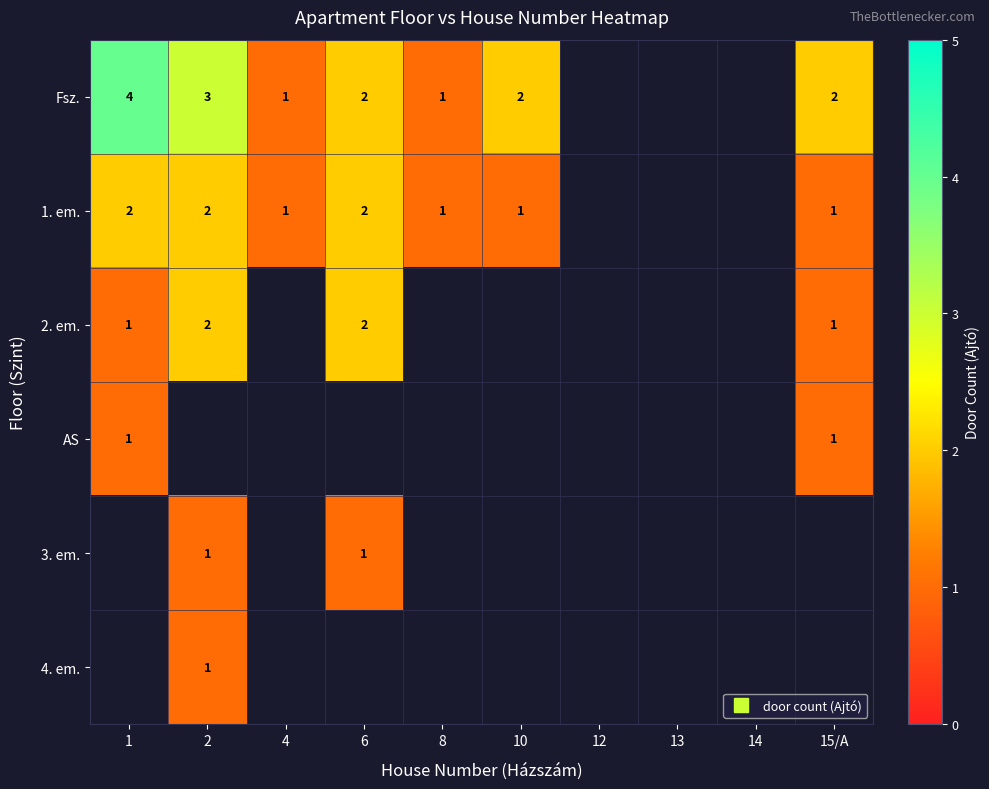

Rank the series at 13 from highest to lowest value.

Fsz., 1. em., 2. em., AS, 3. em., 4. em.